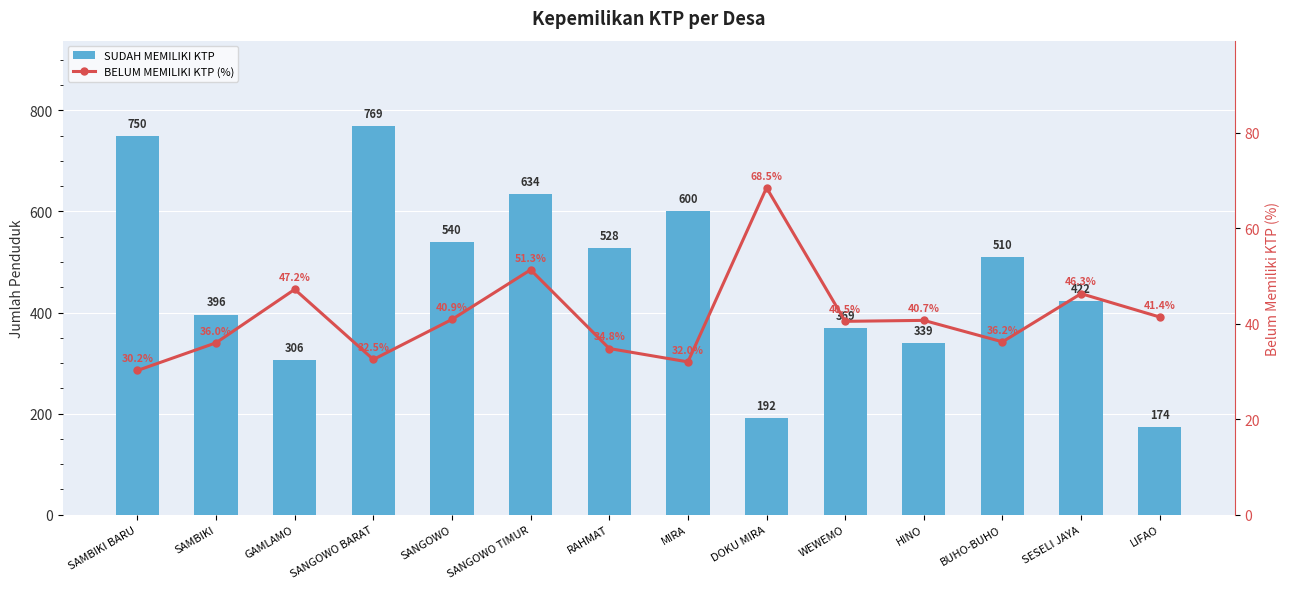

What is the total value across all series at SAMBIKI BARU?

780.2